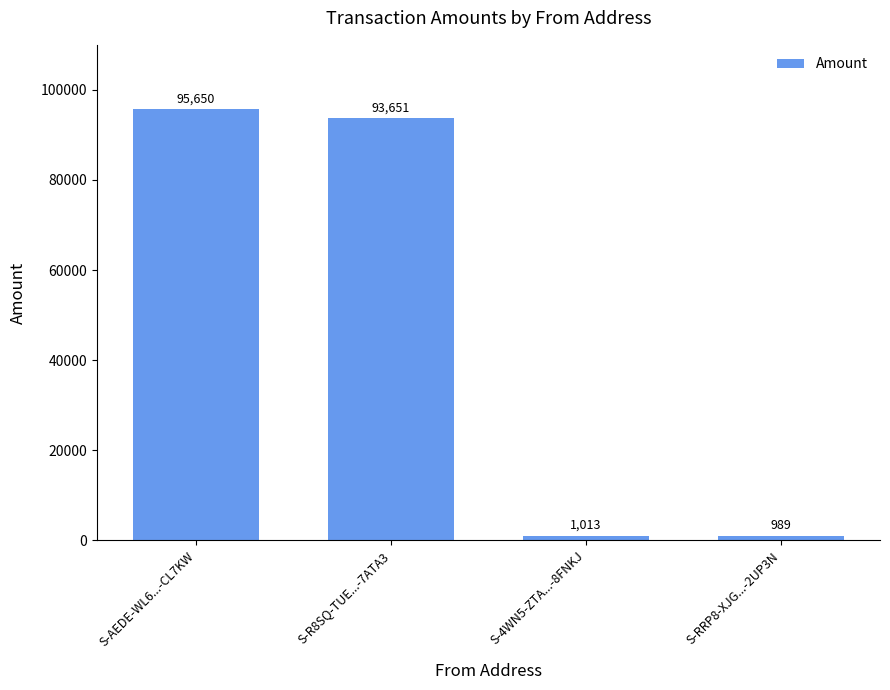

What is the label of the 1st bar from the left?

S-AEDE-WL6...-CL7KW